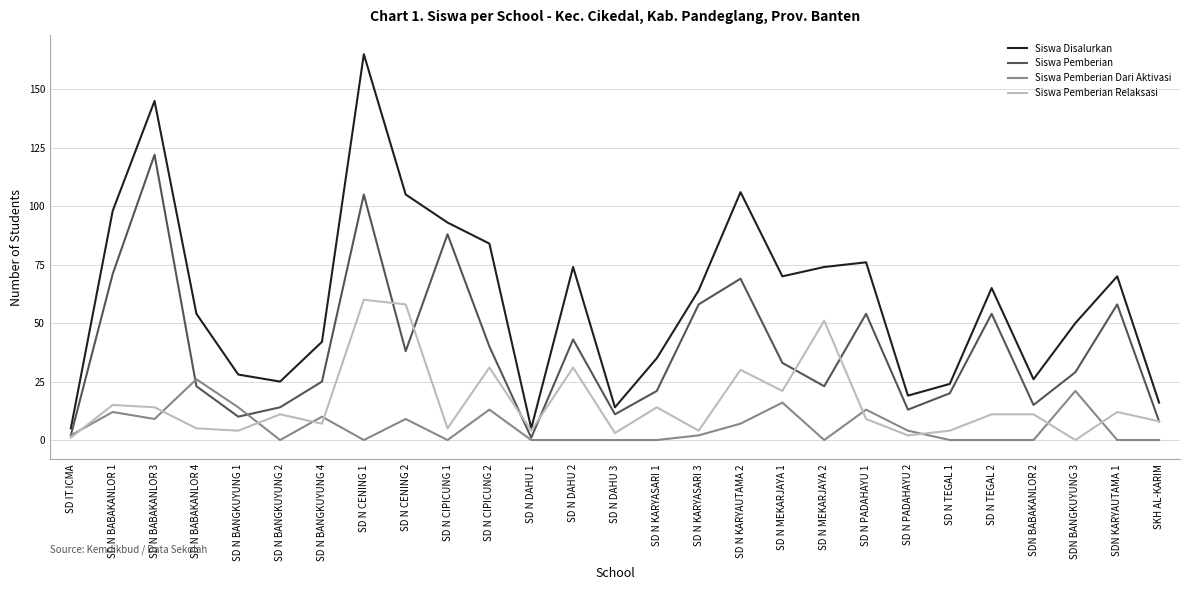

At which label is Siswa Disalurkan closest to 85?

SD N CIPICUNG 2